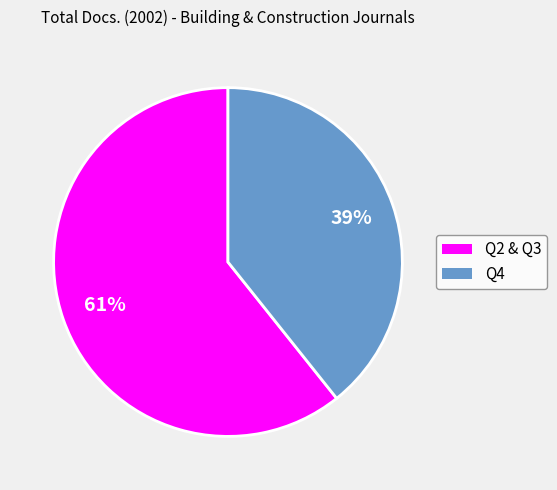

To the nearest percent, what is the average slice percentage?

50%